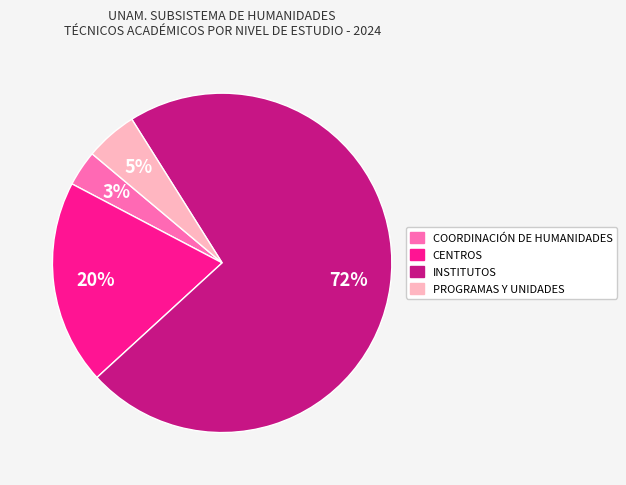

Which slice is the largest?

INSTITUTOS